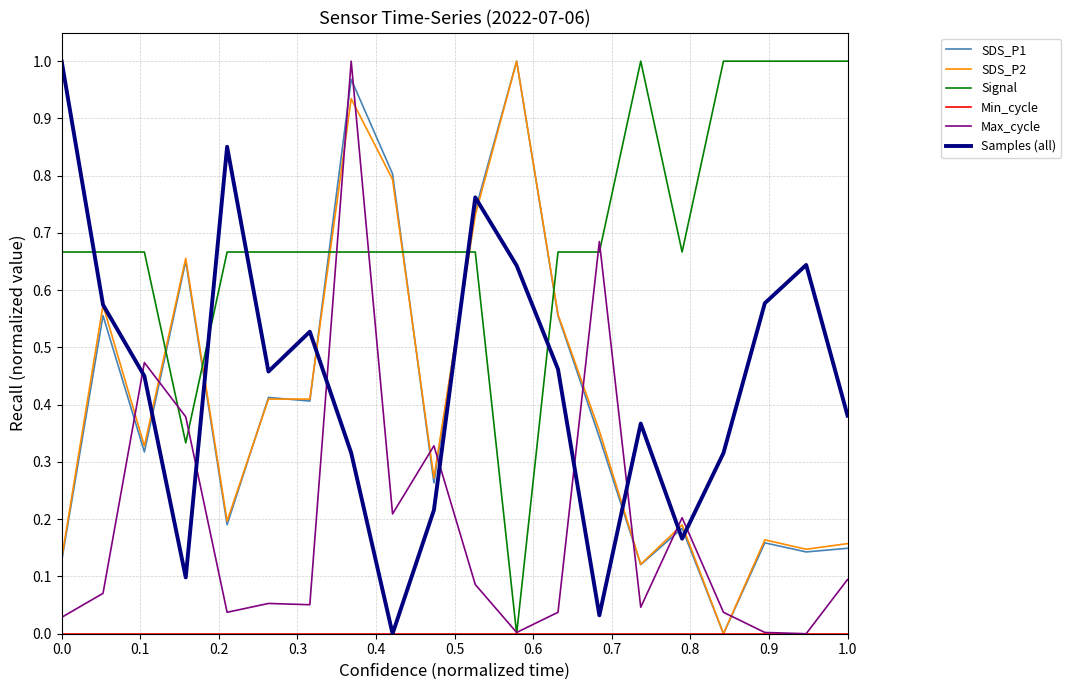

After their last crossing, which series has the higher values: Signal or SDS_P2?

Signal